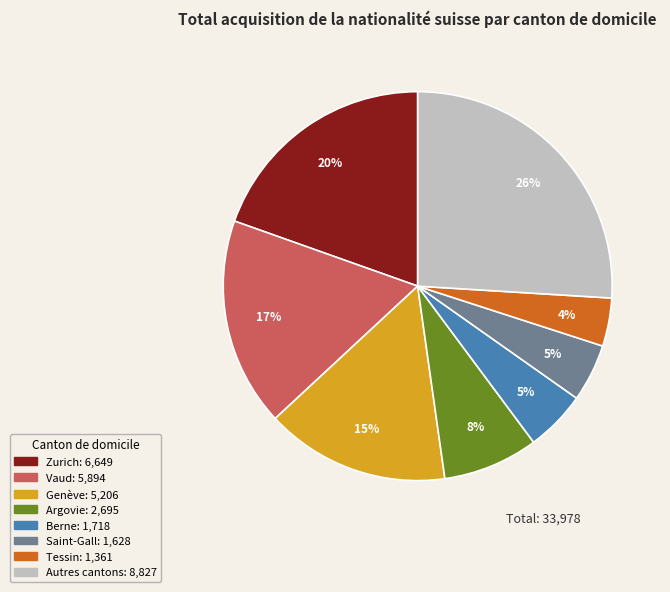

To the nearest percent, what is the average slice percentage?

12%